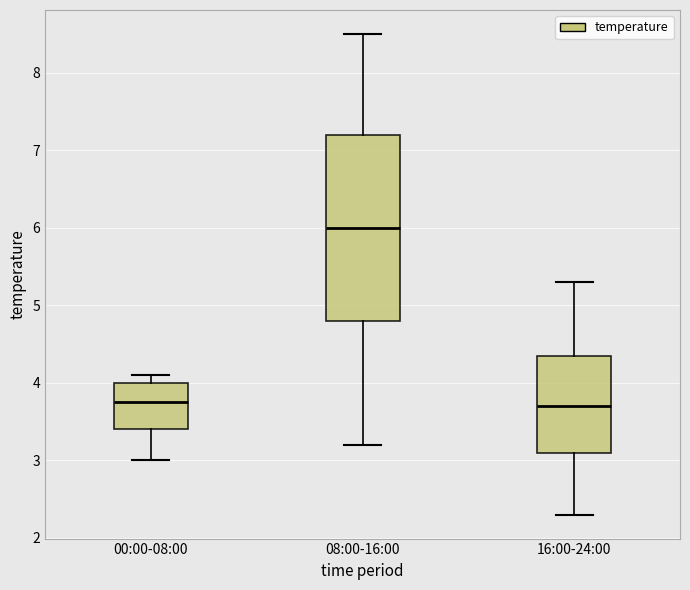

Which box has the highest median line?

08:00-16:00